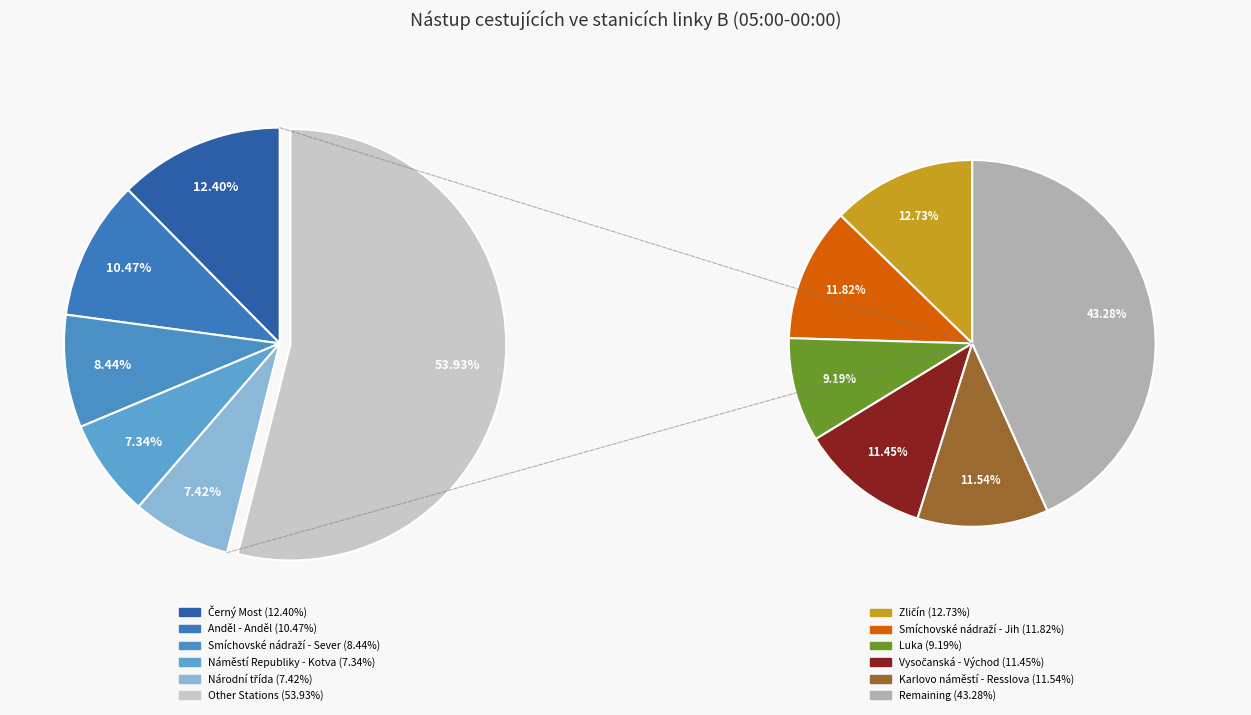

To the nearest percent, what portion does Náměstí Republiky - Kotva represent?

7%